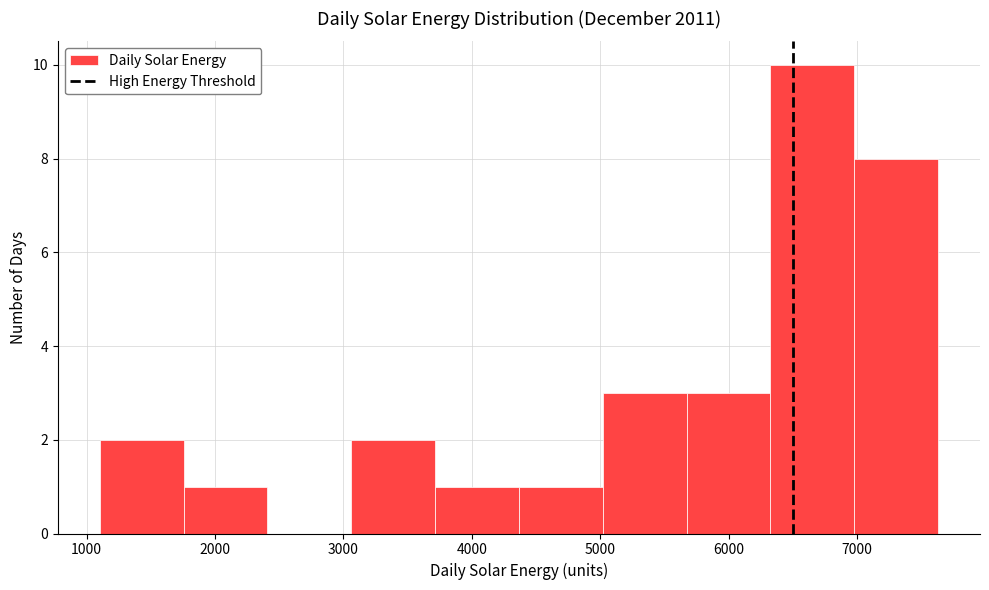

What is the height of the bar covering 1100 to 1800 on the x-axis? Neither the bar edges nor the heights are printed on the chart, so give them approximately, as read against the axes.

2